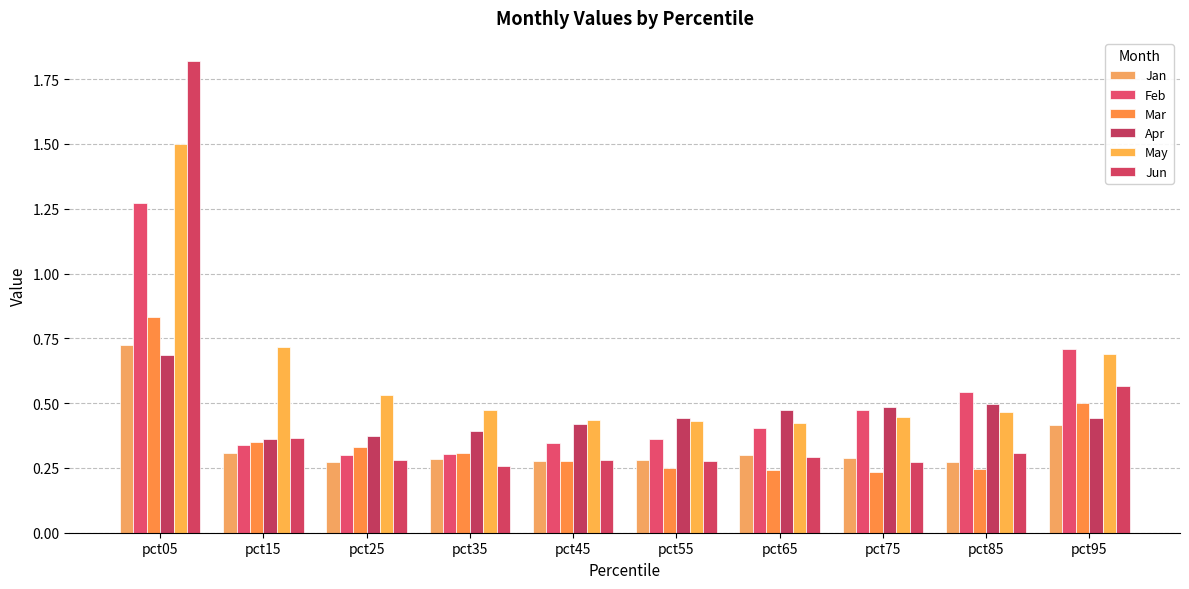

What is the greatest value displayed?

1.8